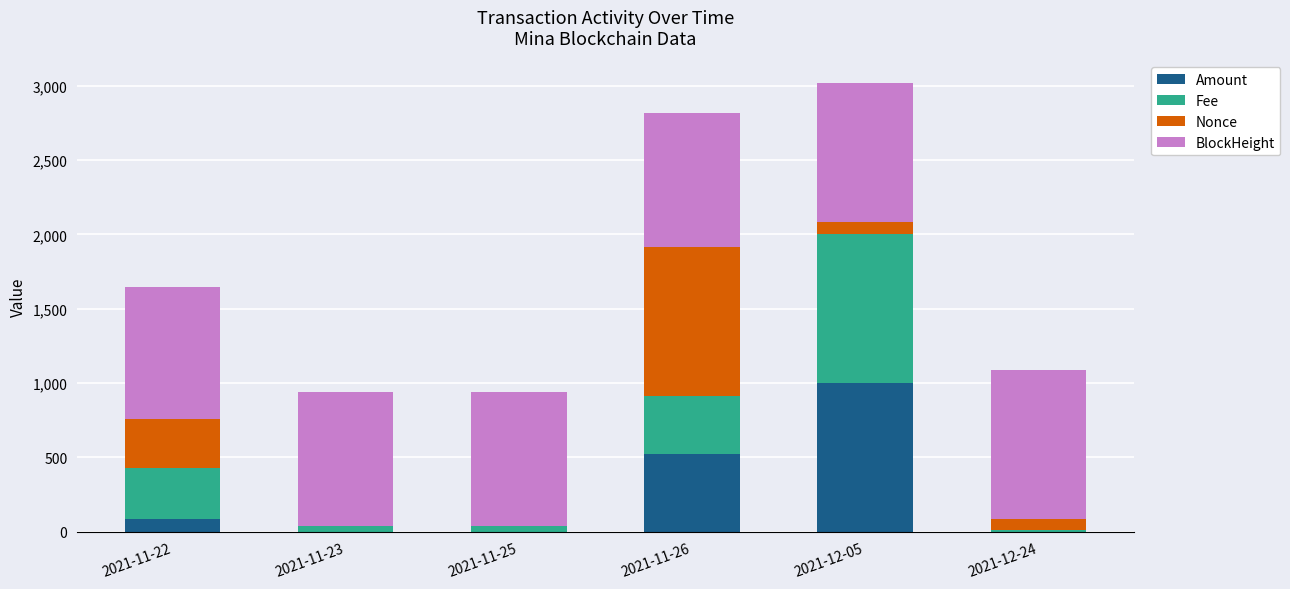

What is the highest value of the Amount series?

1000.0